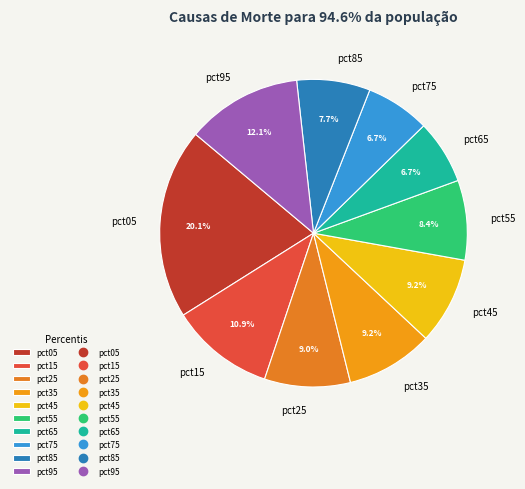

Which has a higher value, pct15 or pct05?

pct05